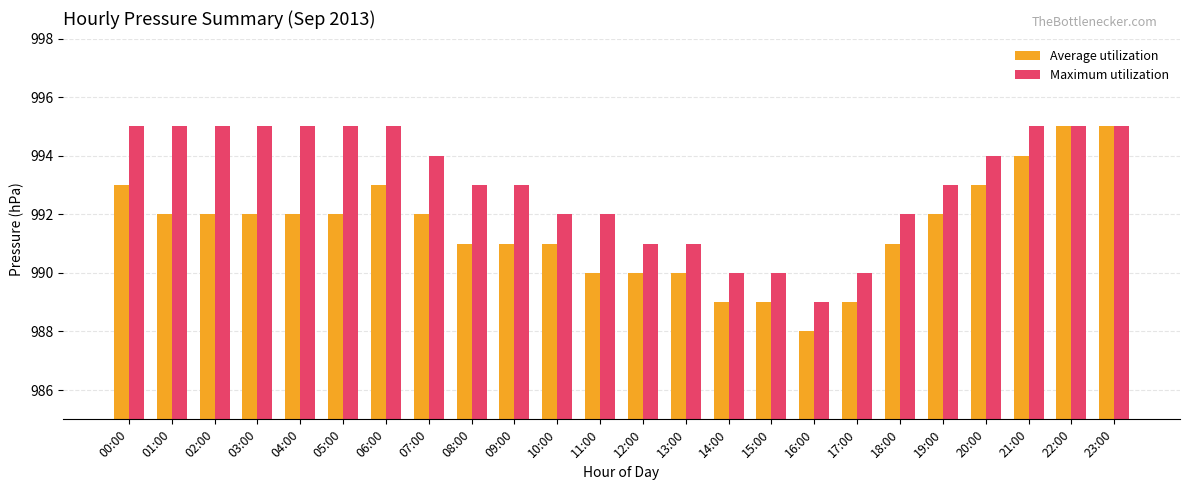

Which series has the widest spread of values?

Average utilization